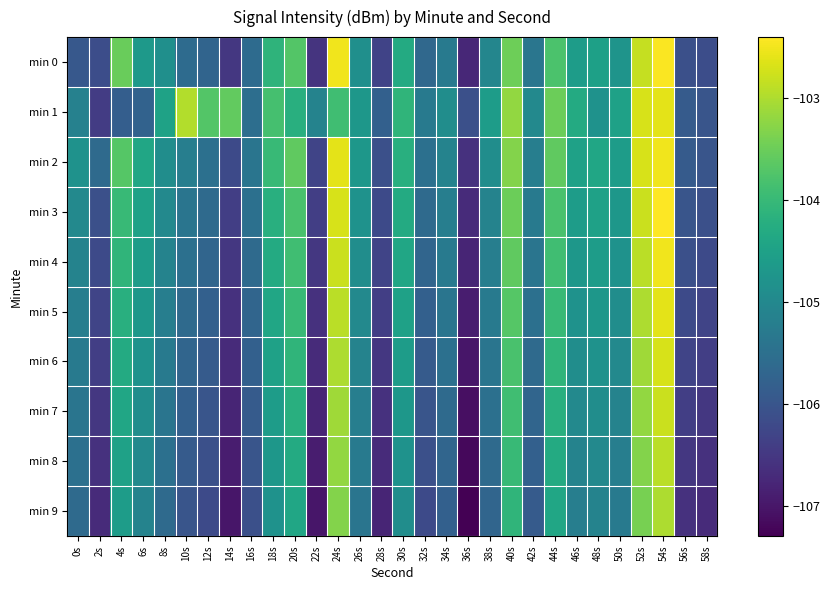

What is the greatest value displayed?

-102.4